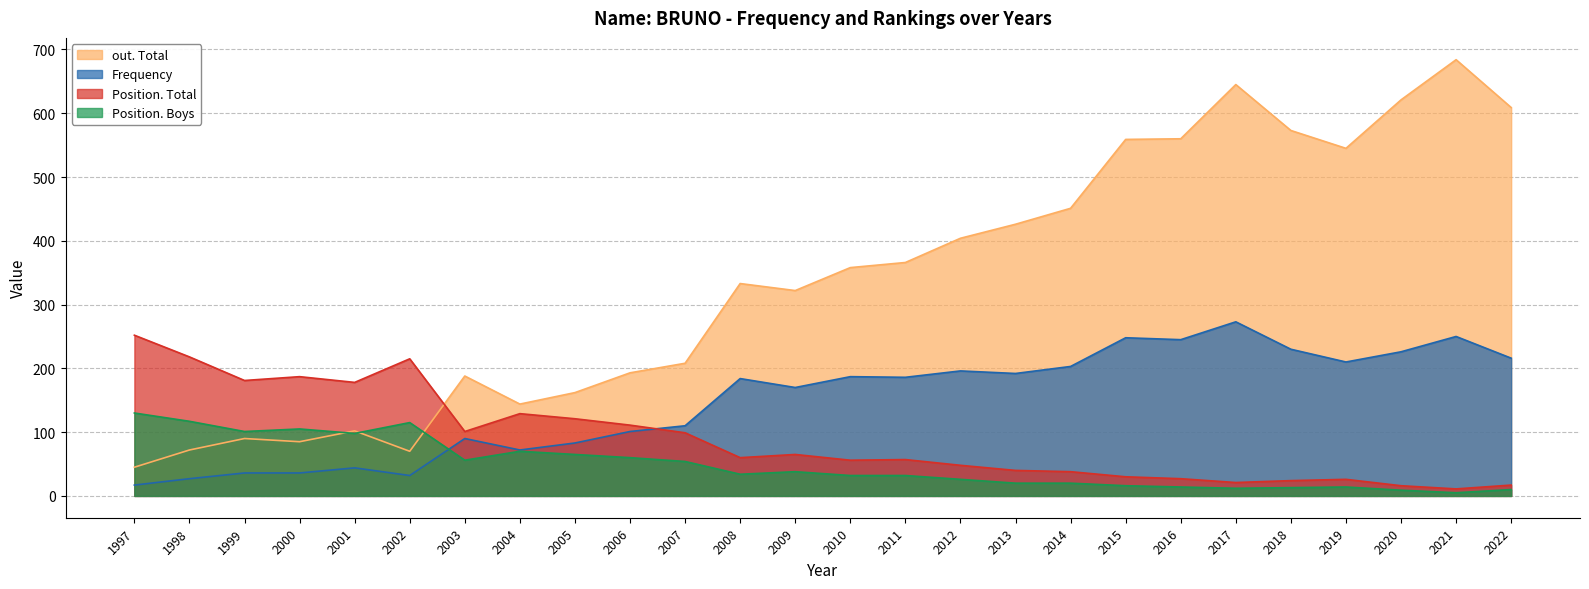

What is the spread (max minus min) of values at 2013?

406